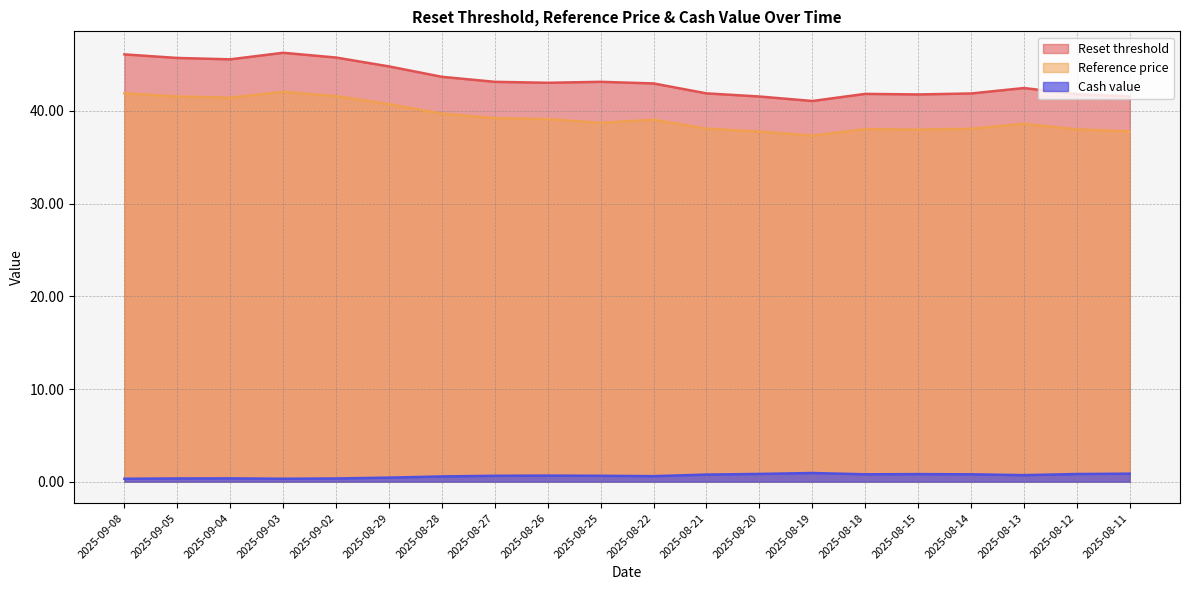

Between 2025-08-12 and 2025-08-29, which is larger?

2025-08-29